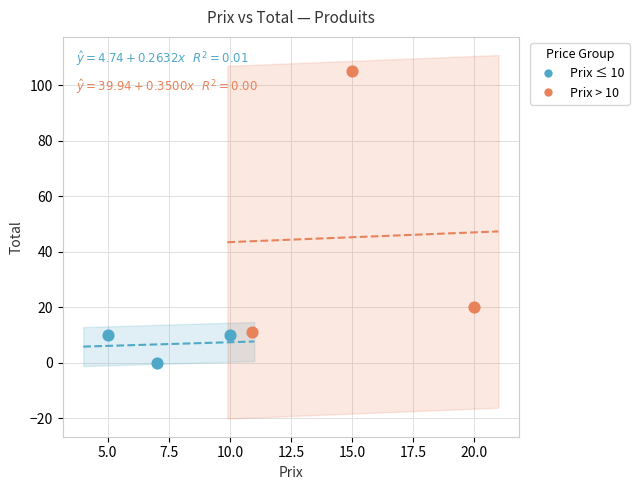

What are all the series names shown in the legend?

Prix ≤ 10, Prix > 10